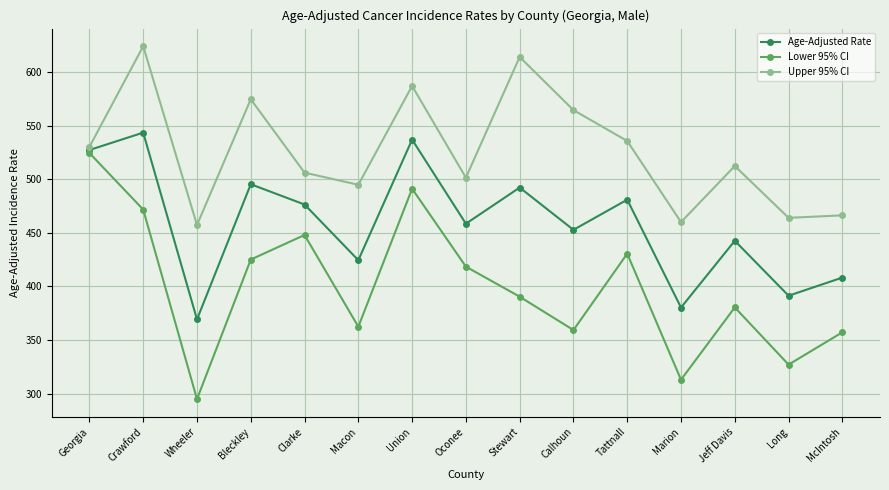

Rank the series by their maximum value, from lowest to highest.

Lower 95% CI, Age-Adjusted Rate, Upper 95% CI